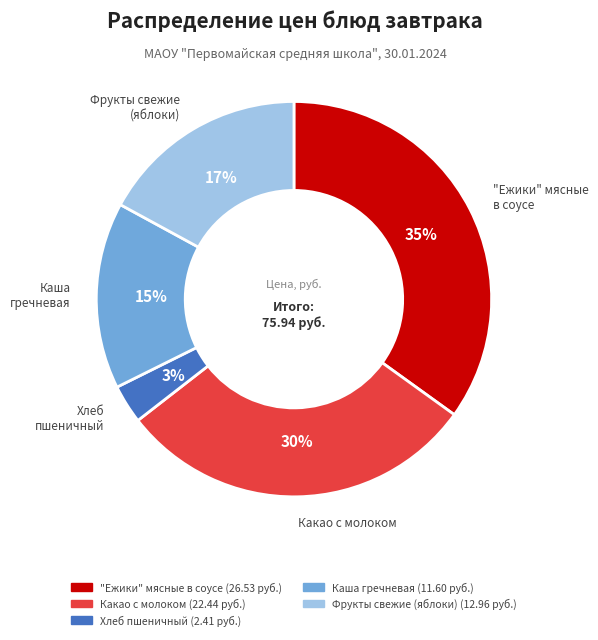

To the nearest percent, what is the combined percentage of Хлеб пшеничный and Фрукты свежие (яблоки)?

20%